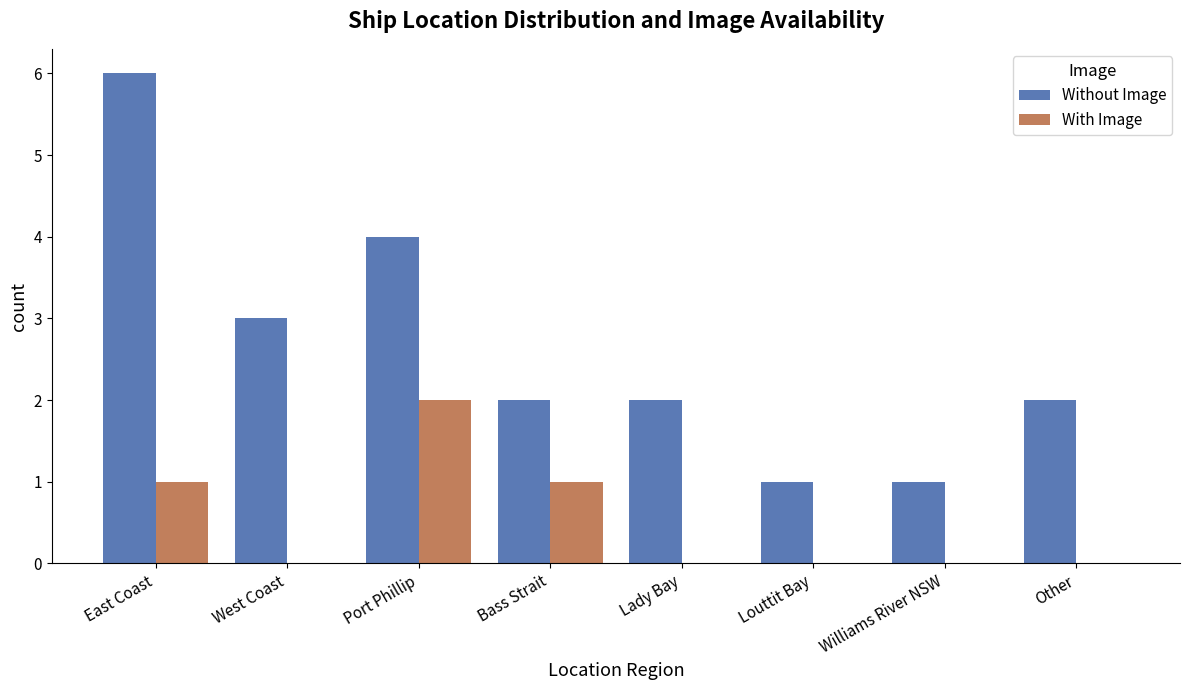

What is the sum of all Without Image values?

21